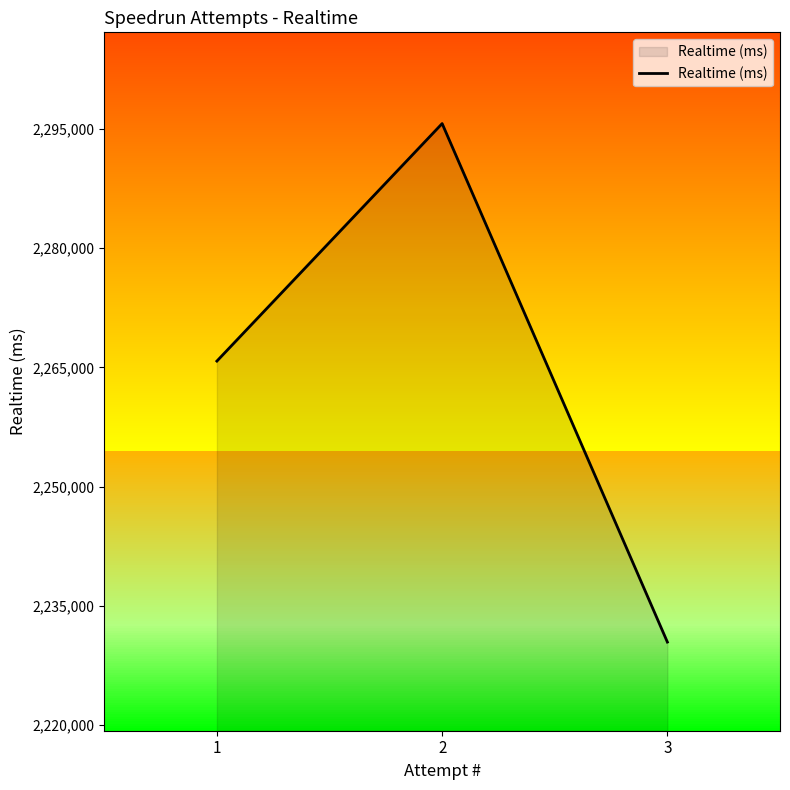

What is the average value?

2263959